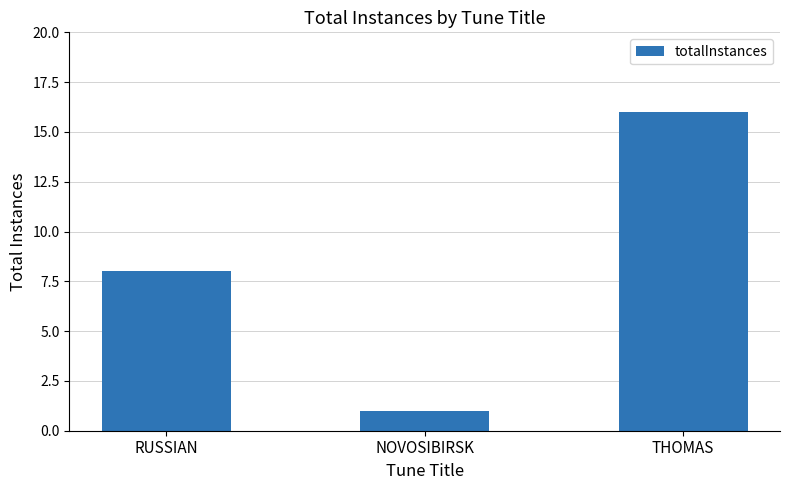

Reading right to left, extract all data points from this chart.

16	1	8